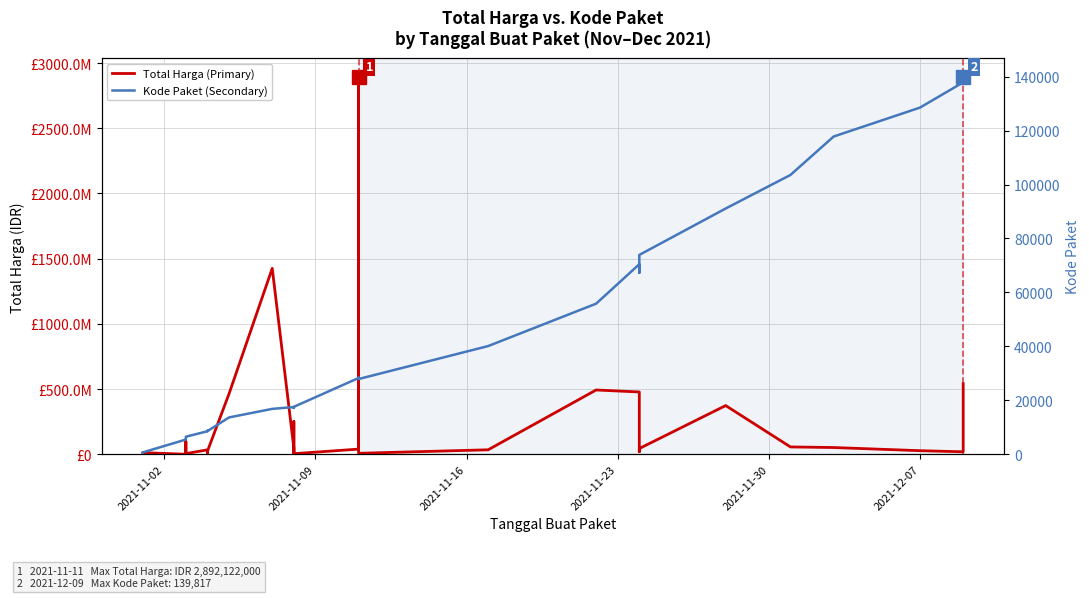

What position from the right is 2021-11-16?

33